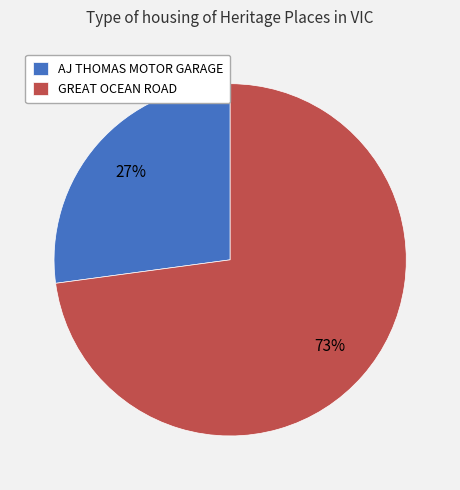

Is there any slice that represents more than half of the pie?

Yes